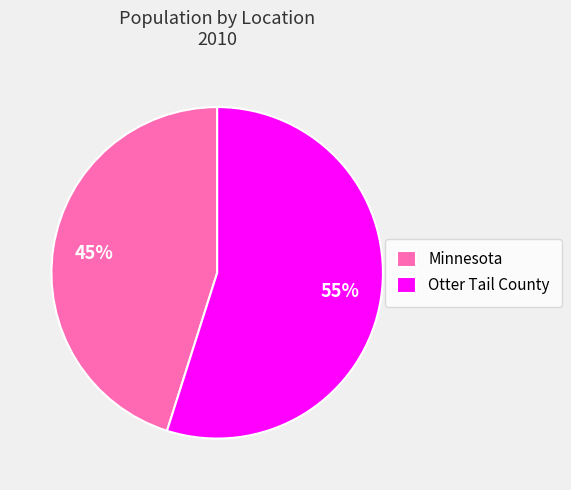

To the nearest percent, what percentage of the pie is Otter Tail County?

55%